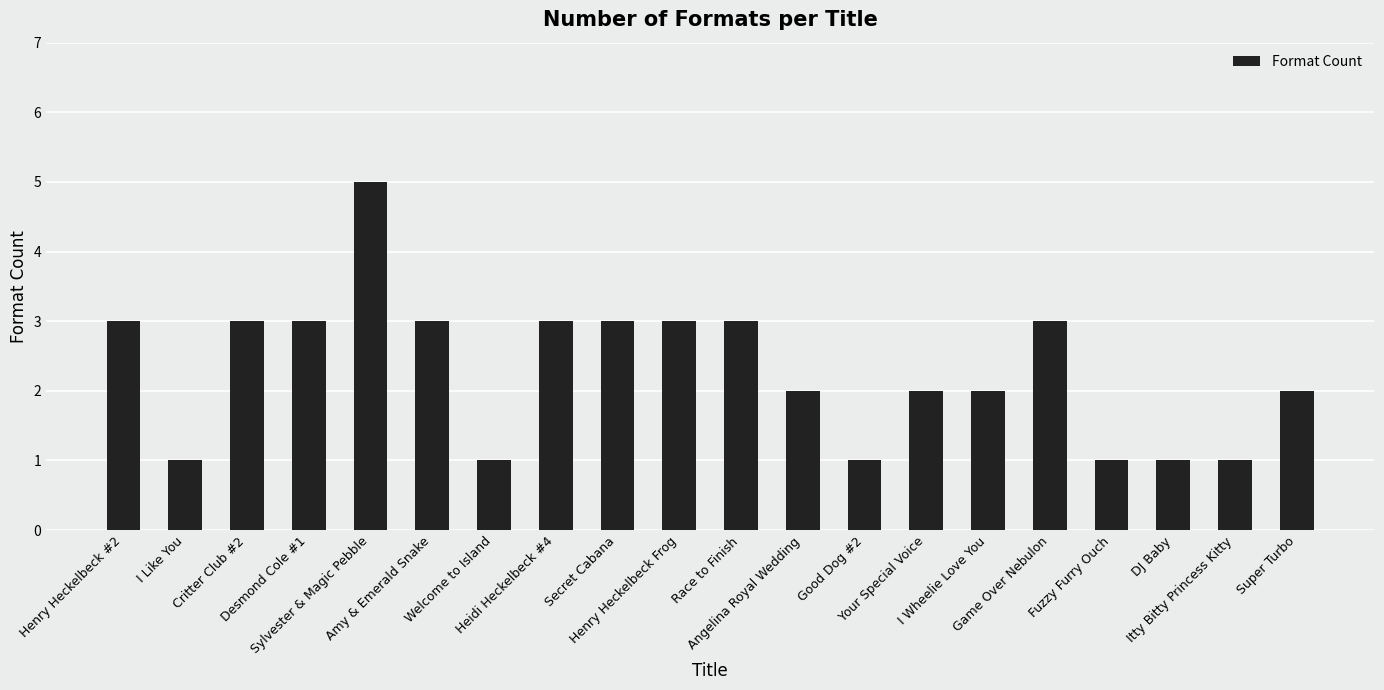

Reading right to left, transcribe all the data shown in this chart.

Super Turbo=2	Itty Bitty Princess Kitty=1	DJ Baby=1	Fuzzy Furry Ouch=1	Game Over Nebulon=3	I Wheelie Love You=2	Your Special Voice=2	Good Dog #2=1	Angelina Royal Wedding=2	Race to Finish=3	Henry Heckelbeck Frog=3	Secret Cabana=3	Heidi Heckelbeck #4=3	Welcome to Island=1	Amy & Emerald Snake=3	Sylvester & Magic Pebble=5	Desmond Cole #1=3	Critter Club #2=3	I Like You=1	Henry Heckelbeck #2=3